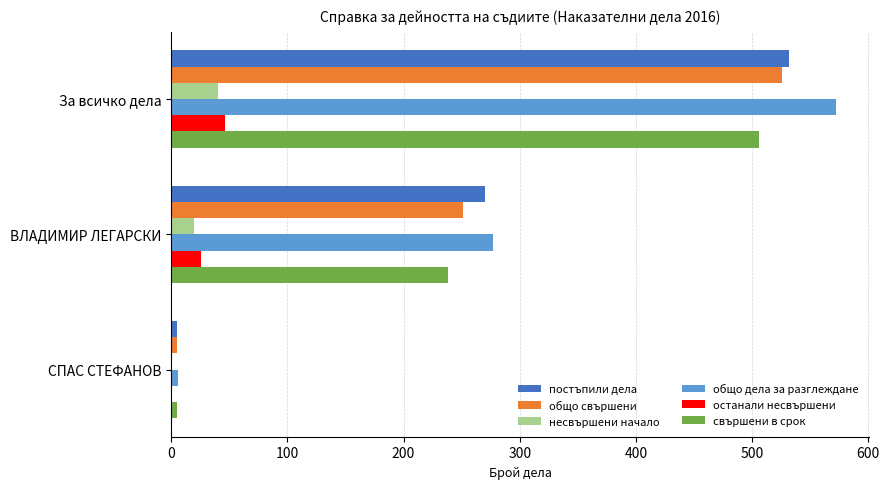

Read the свършени в срок value at За всичко дела.

506